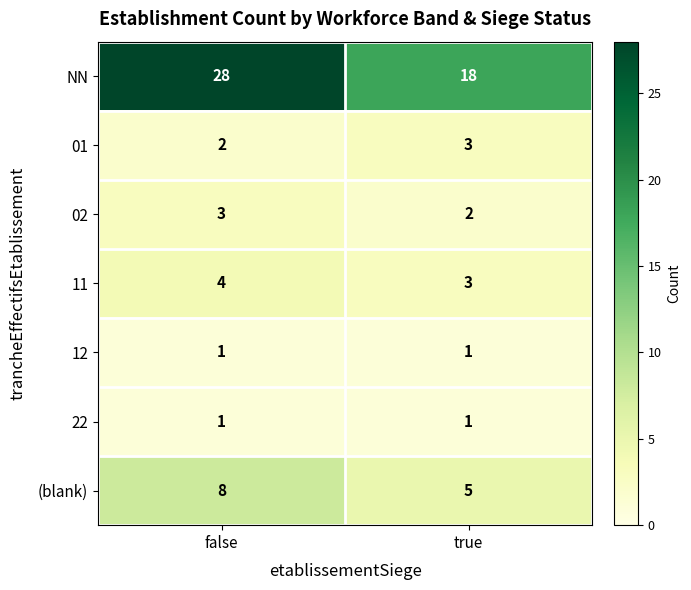

Is it true that (blank) equals 8 at false?

True